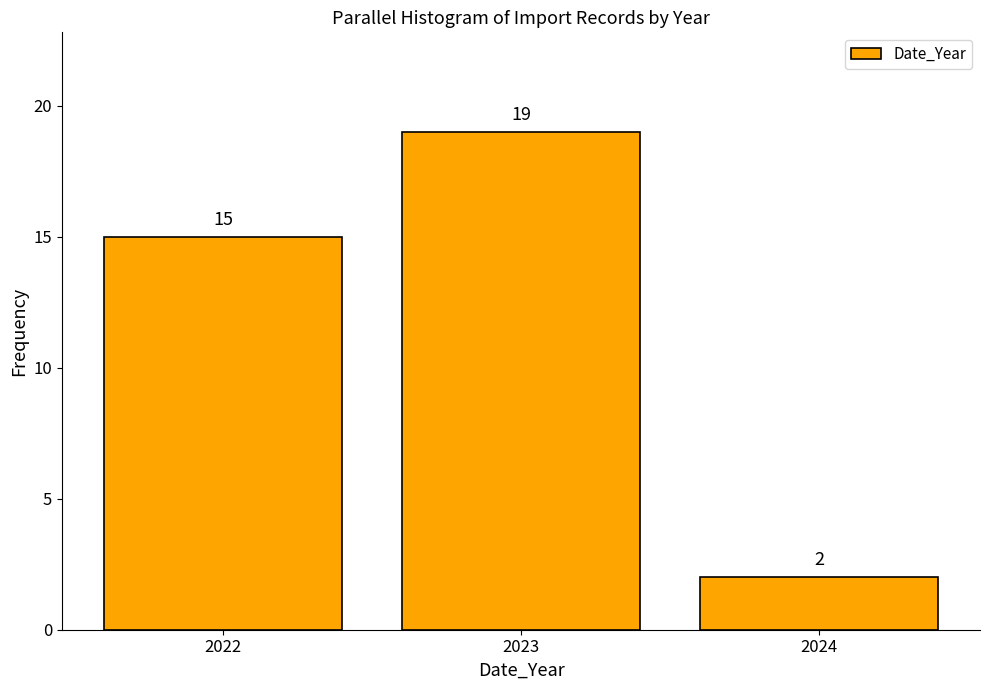

Reading left to right, transcribe all the data shown in this chart.

15	19	2